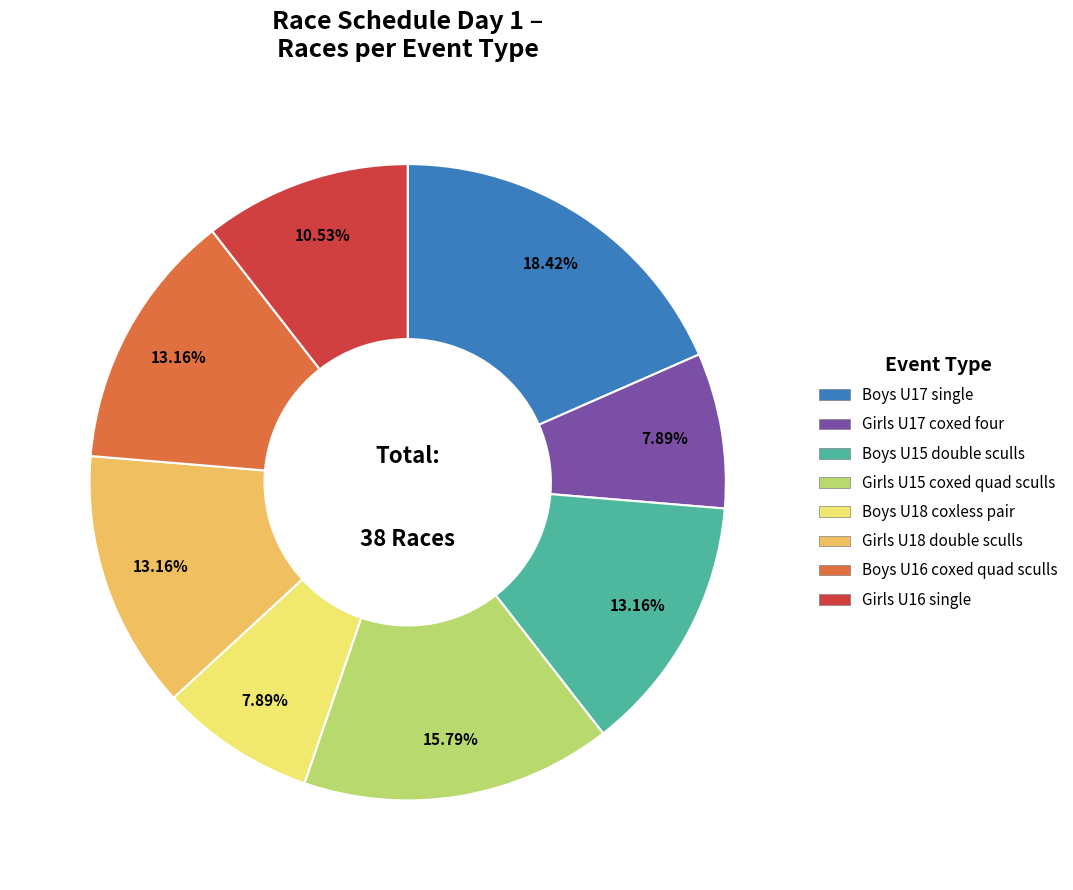

Does Girls U17 coxed four account for over 50% of the chart?

No